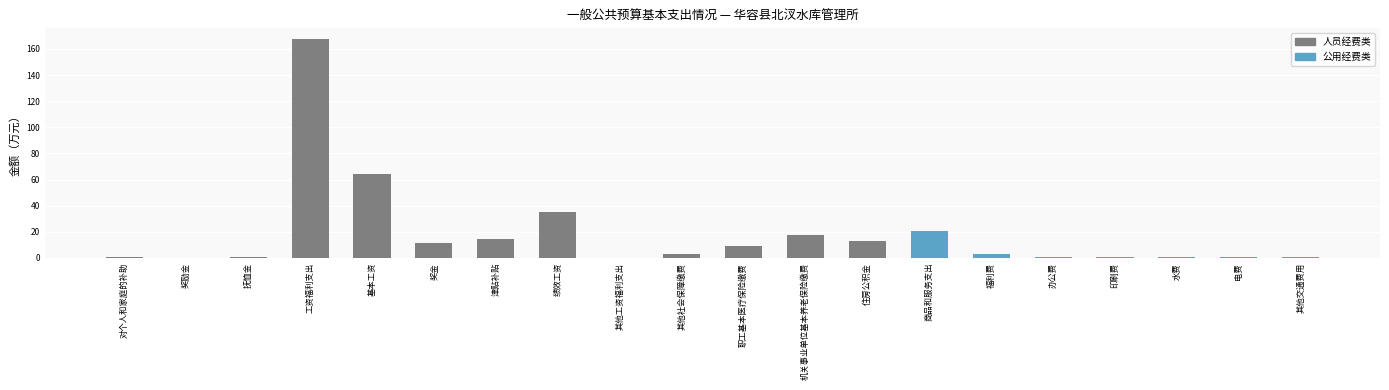

Is it true that the value at 对个人和家庭的补助 is 0.9?

True